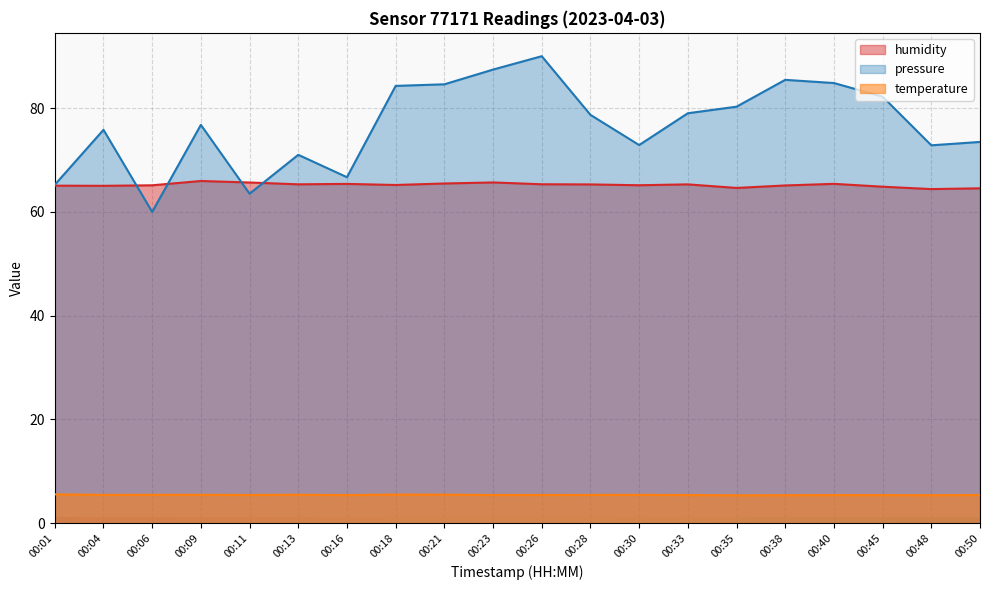

Which category has the lowest value in the humidity series?

00:48